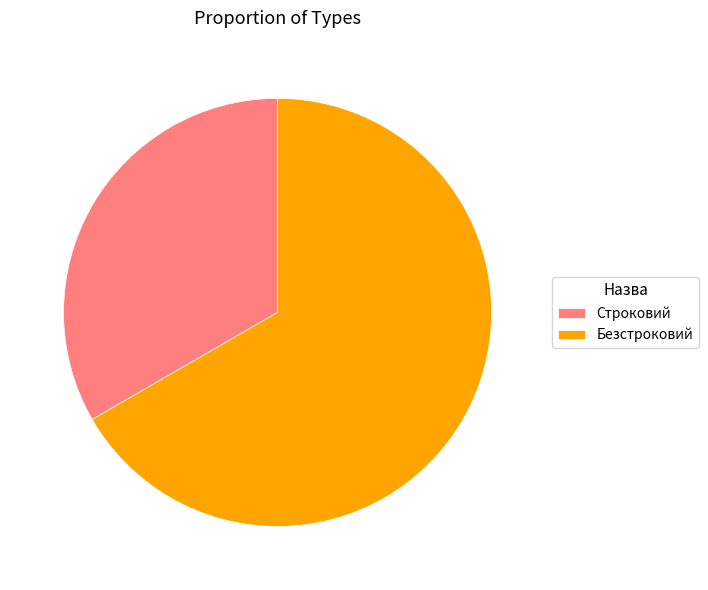

How many segments does this pie chart have?

2